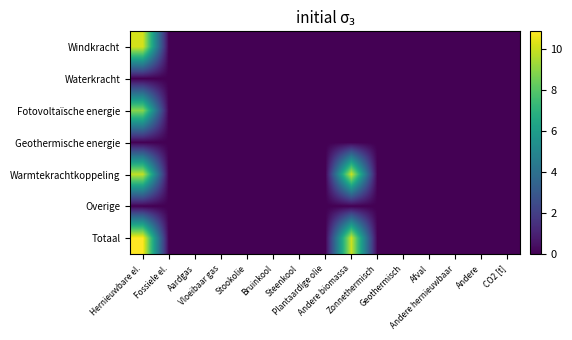

At which category is the sum across all series the highest?

Hernieuwbare el.